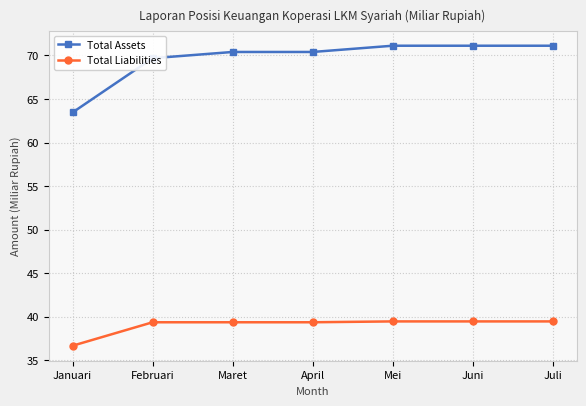

What is the total value across all series at Maret?

109.8